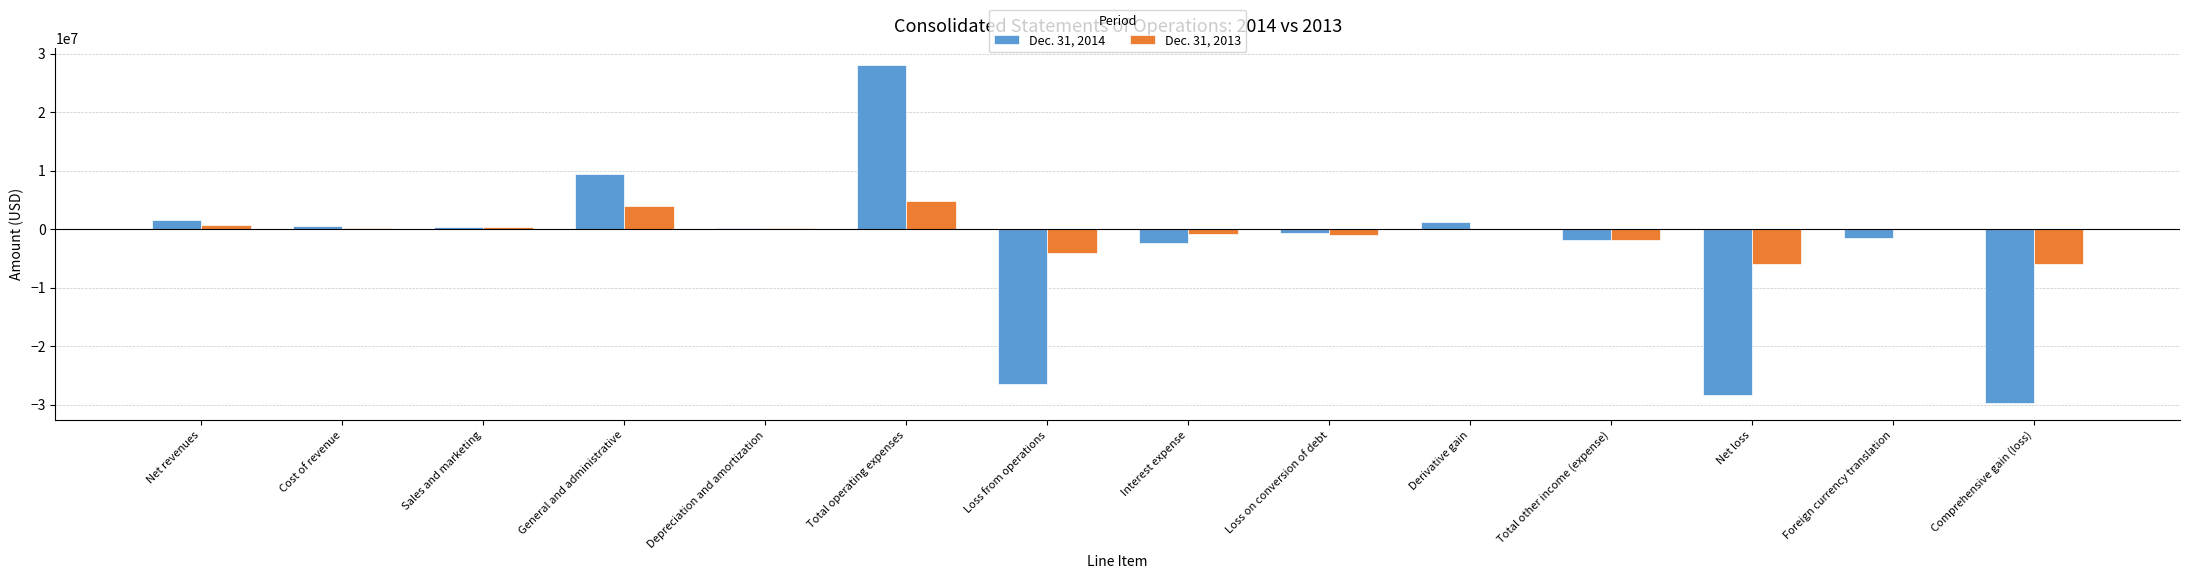

At which category is the sum across all series the highest?

Total operating expenses